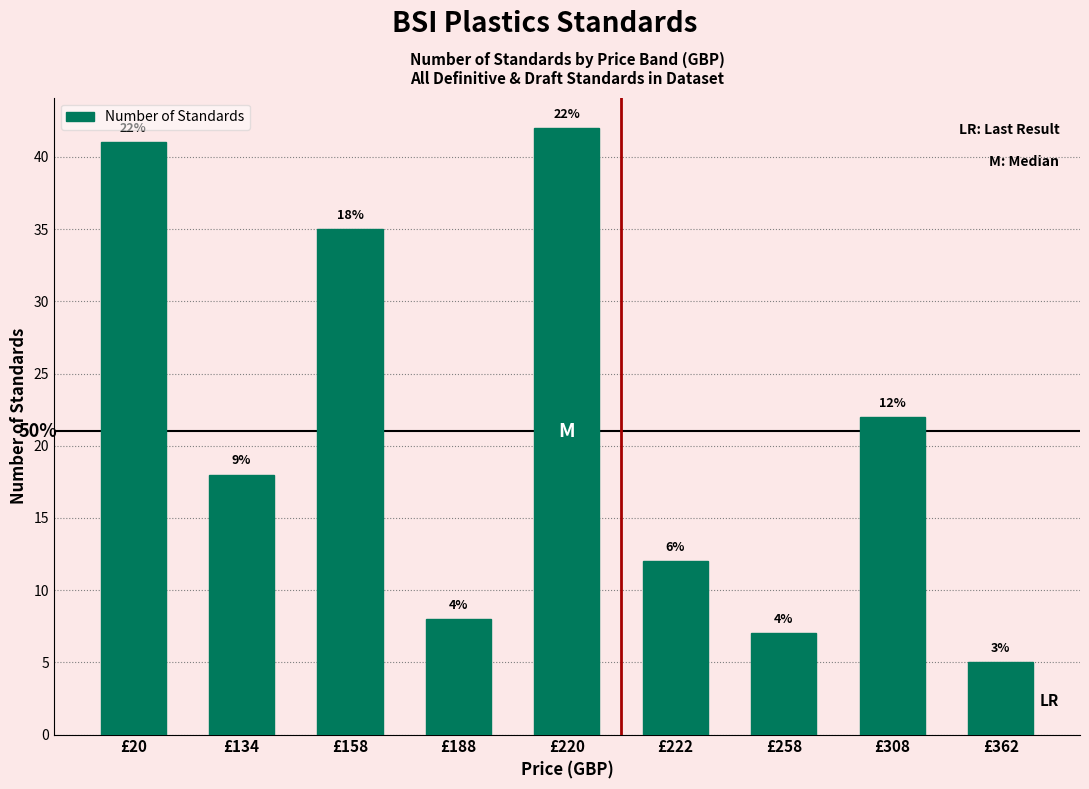

Which label corresponds to the smallest value in the chart?

£362